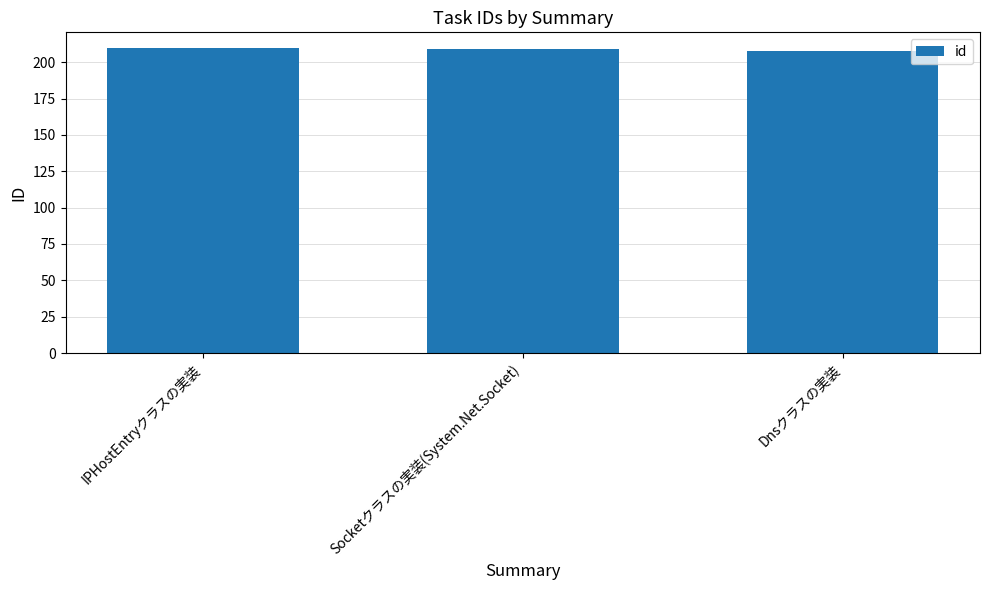

The chart shows a value of 329 at Dnsクラスの実装. True or false?

False